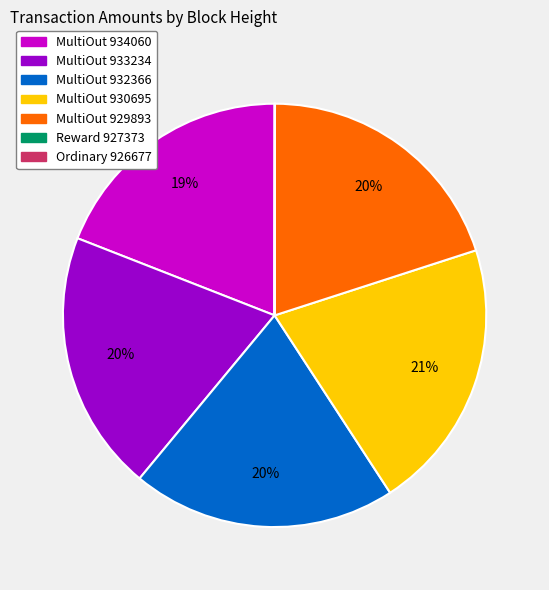

To the nearest percent, what is the average slice percentage?

14%